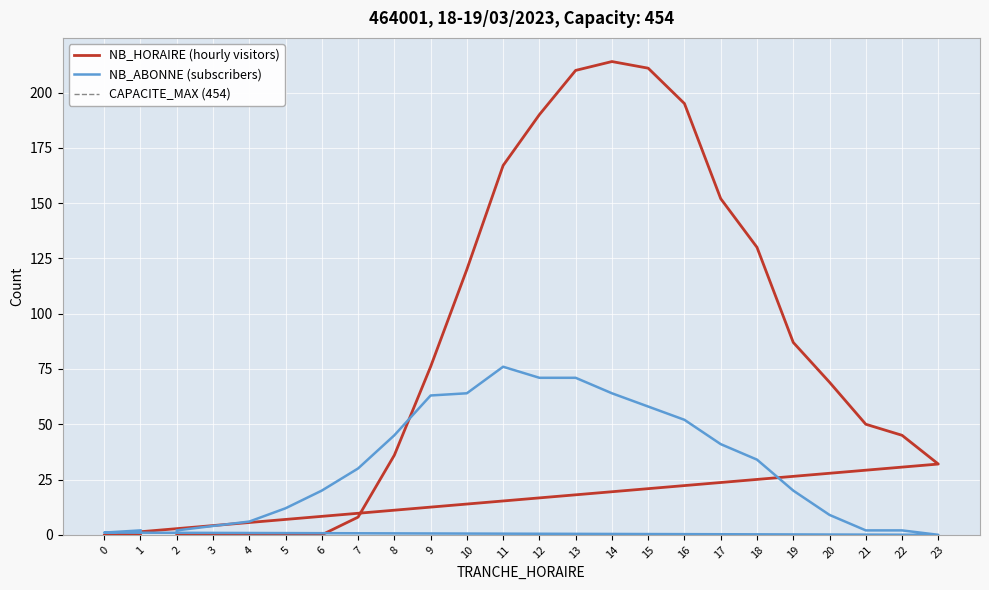

Reading left to right, list all the values displayed in this chart.

NB_HORAIRE: 2=0	3=0	4=0	5=0	6=0	7=8	8=36	9=76	10=120	11=167	12=190	13=210	14=214	15=211	16=195	17=152	18=130	19=87	20=69	21=50	22=45	23=32	0=0	1=0
NB_ABONNE: 2=2	3=4	4=6	5=12	6=20	7=30	8=45	9=63	10=64	11=76	12=71	13=71	14=64	15=58	16=52	17=41	18=34	19=20	20=9	21=2	22=2	23=0	0=1	1=2